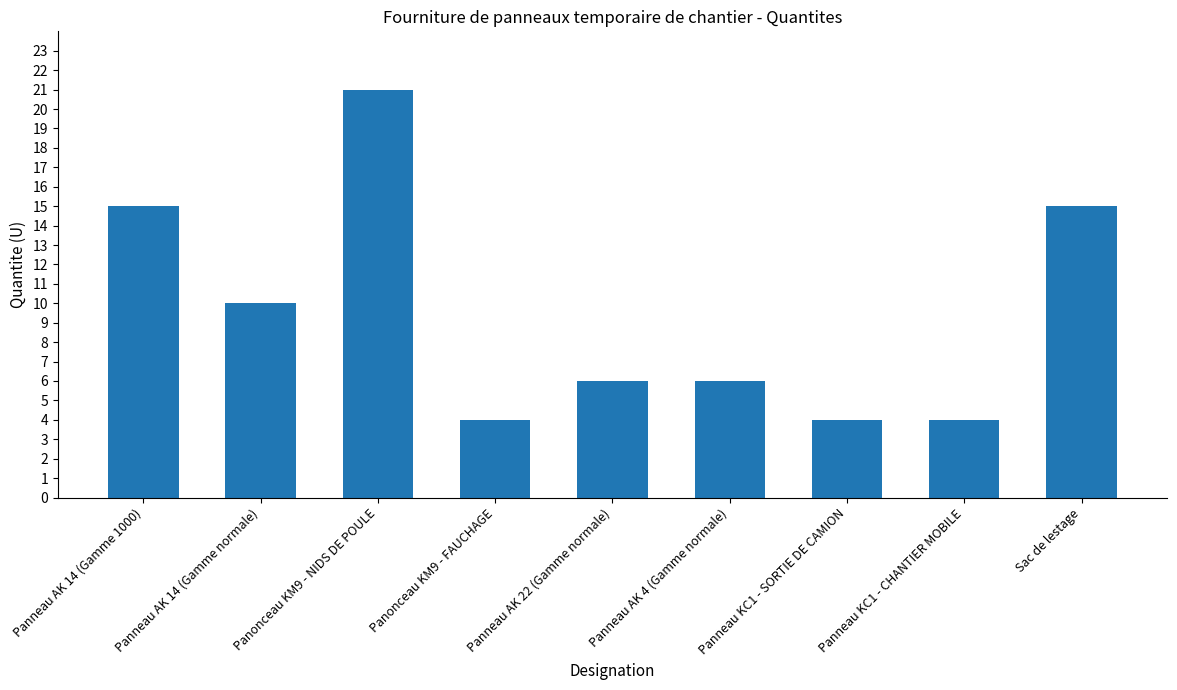

How many bars are there in total?

9